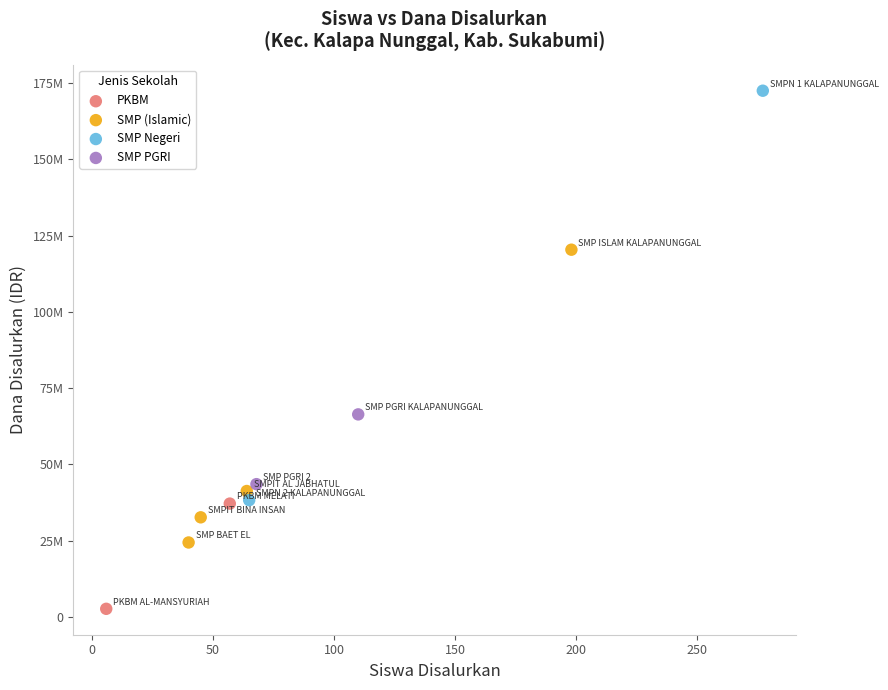

Which series reaches the minimum Y coordinate?

PKBM